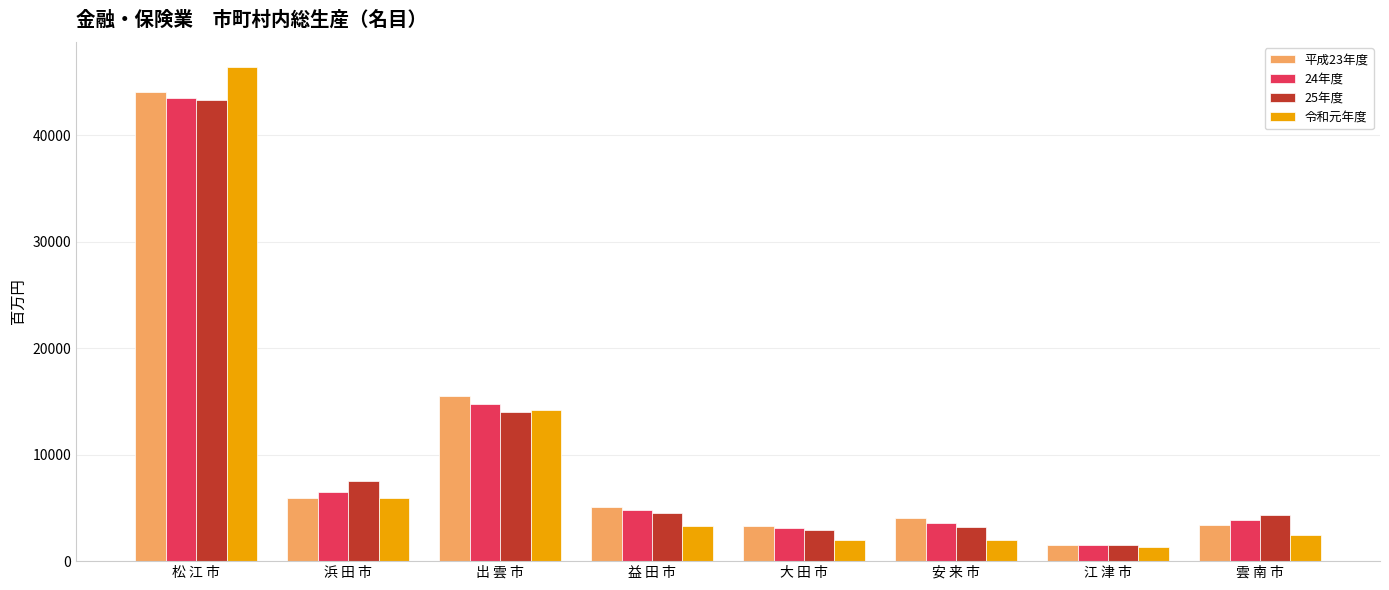

What position from the right is 松 江 市?

8